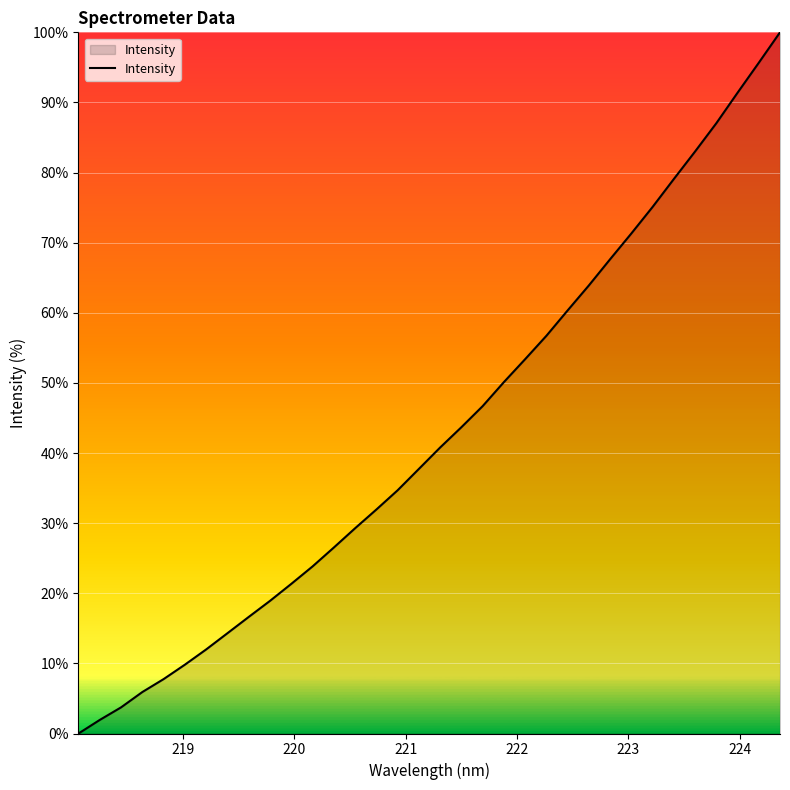

What is the maximum value shown in the chart?

100.0